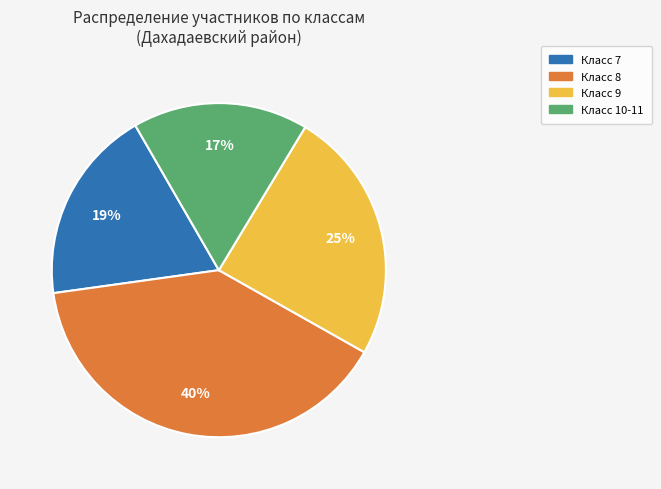

True or false: Класс 10-11 accounts for 17% of the total.

True